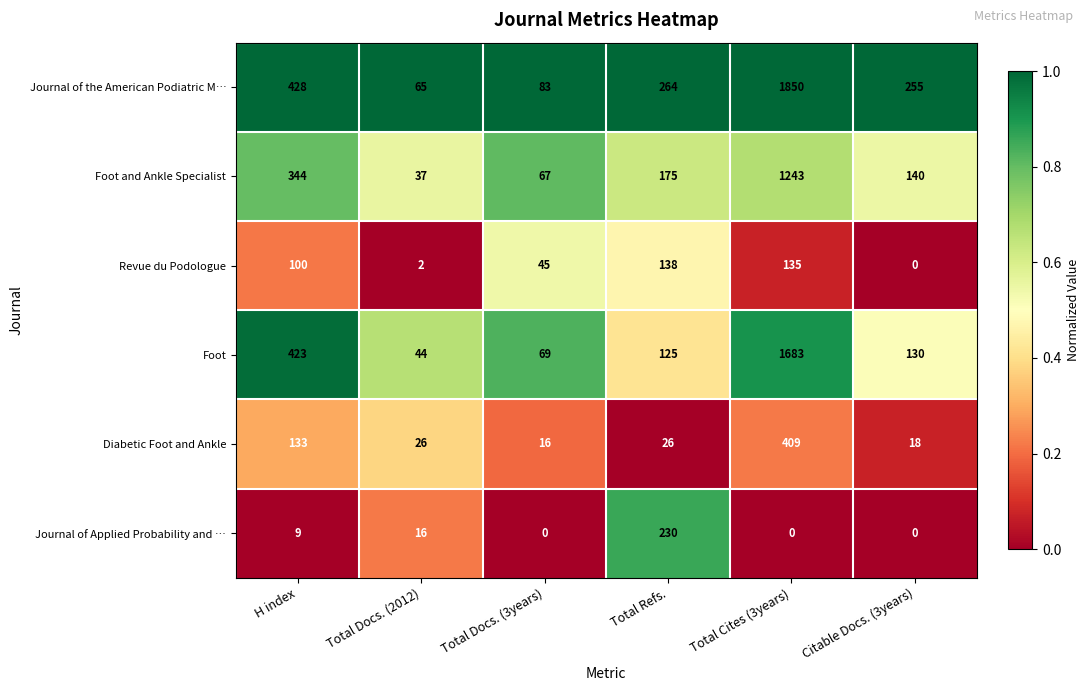

What is the sum of the Foot values at Citable Docs. (3years) and Total Docs. (2012)?

174